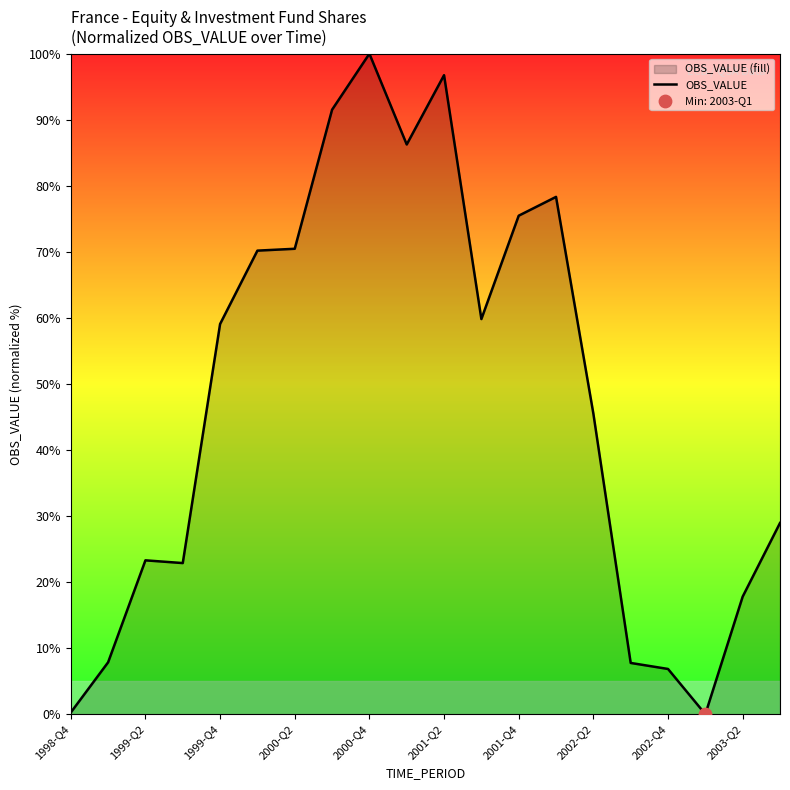

Approximately how many times larger is the value at 2001-Q2 compared to 2000-Q4?

1.0